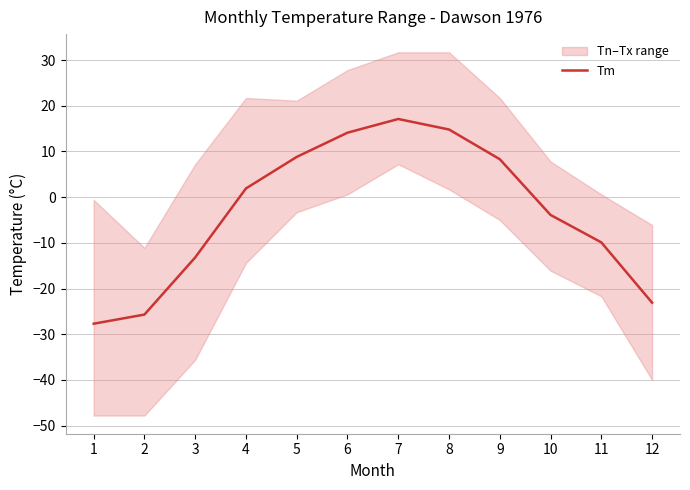

Which label corresponds to the smallest value in the chart?

1